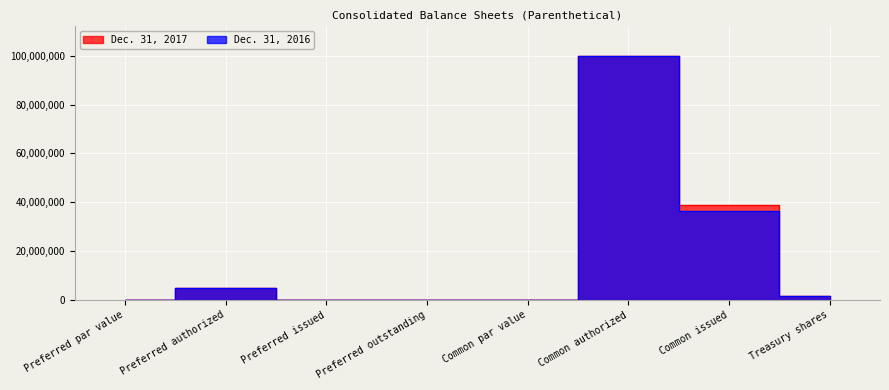

The Dec. 31, 2017 series shows 5000000 at Preferred authorized. True or false?

True